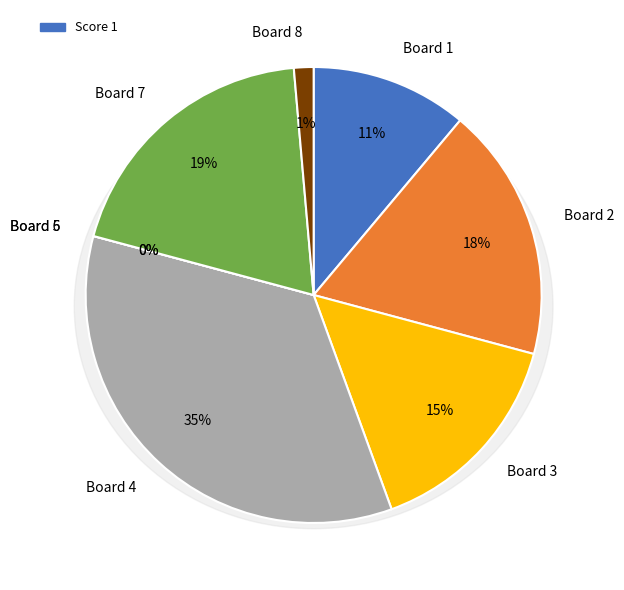

What percentage is NOT represented by Board 8?

98.6%